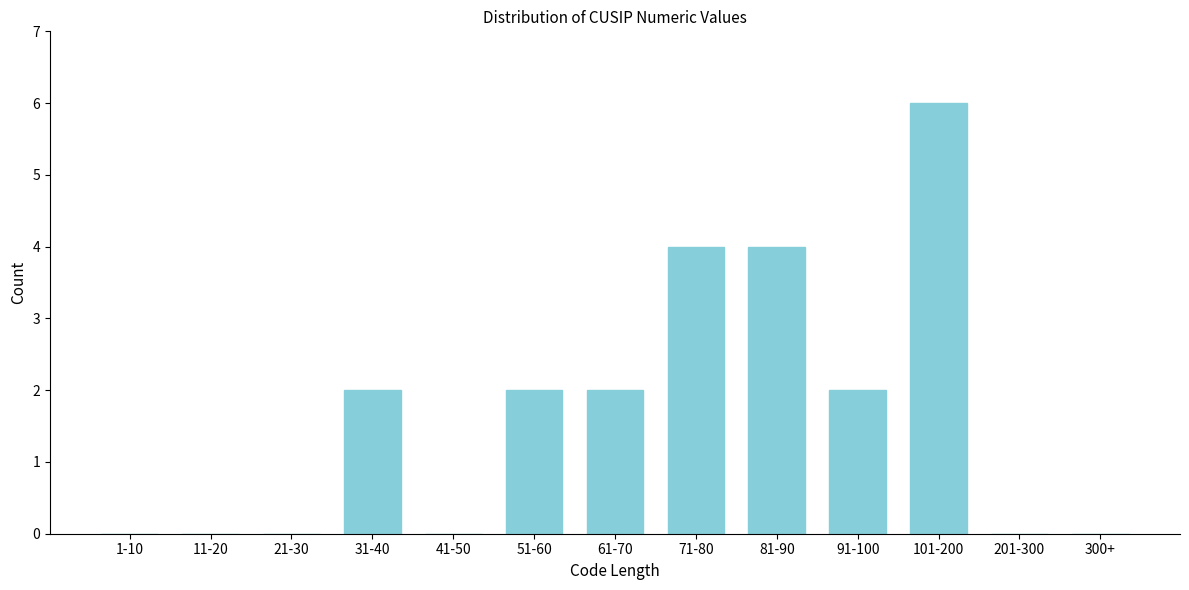

Reading left to right, transcribe all the data shown in this chart.

1-10=0	11-20=0	21-30=0	31-40=2	41-50=0	51-60=2	61-70=2	71-80=4	81-90=4	91-100=2	101-200=6	201-300=0	300+=0